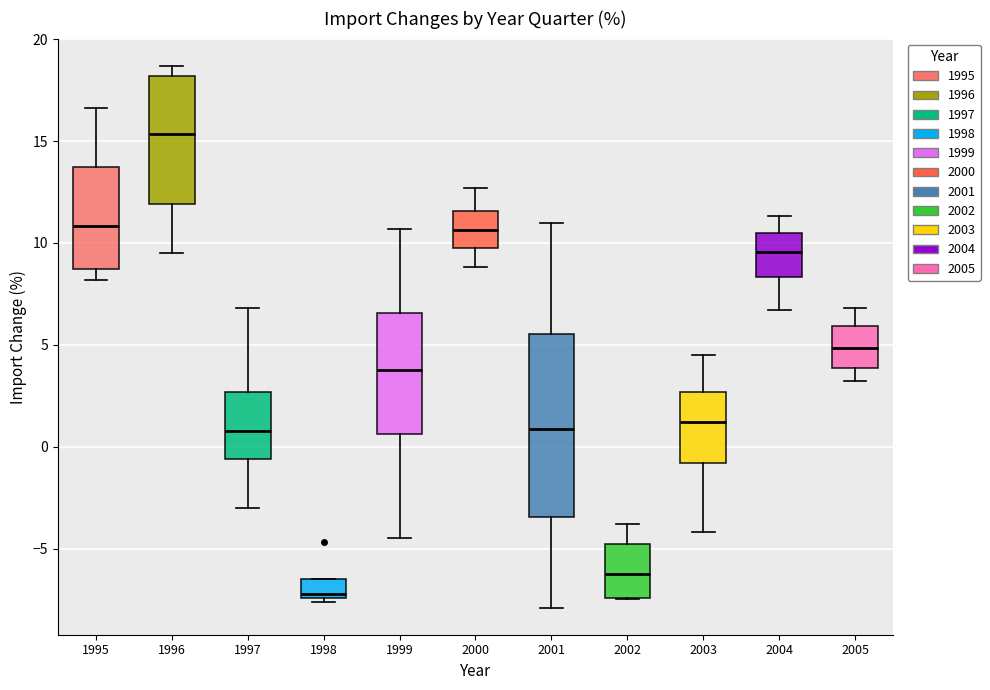

Reading left to right, read every box against the y-axis: the position of its median line, the range the box covers, and the ends of its whiskers. The values are not printed on the chart, so give them approximately, as read against the axis.

1995: median 11.0, box 8.5 to 14.0, whiskers 8.0 to 16.5
1996: median 15.5, box 12.0 to 18.0, whiskers 9.5 to 18.5
1997: median 1.0, box -0.5 to 2.5, whiskers -3.0 to 7.0
1998: median -7.0, box -7.5 to -6.5, whiskers -7.5 to -6.5
1999: median 4.0, box 0.5 to 6.5, whiskers -4.5 to 10.5
2000: median 10.5, box 10.0 to 11.5, whiskers 9.0 to 12.5
2001: median 1.0, box -3.5 to 5.5, whiskers -8.0 to 11.0
2002: median -6.0, box -7.5 to -5.0, whiskers -7.5 to -4.0
2003: median 1.0, box -1.0 to 2.5, whiskers -4.0 to 4.5
2004: median 9.5, box 8.5 to 10.5, whiskers 6.5 to 11.5
2005: median 5.0, box 4.0 to 6.0, whiskers 3.0 to 7.0